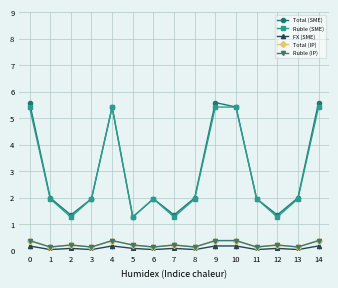

What is the total value across all series at 1?

4.2